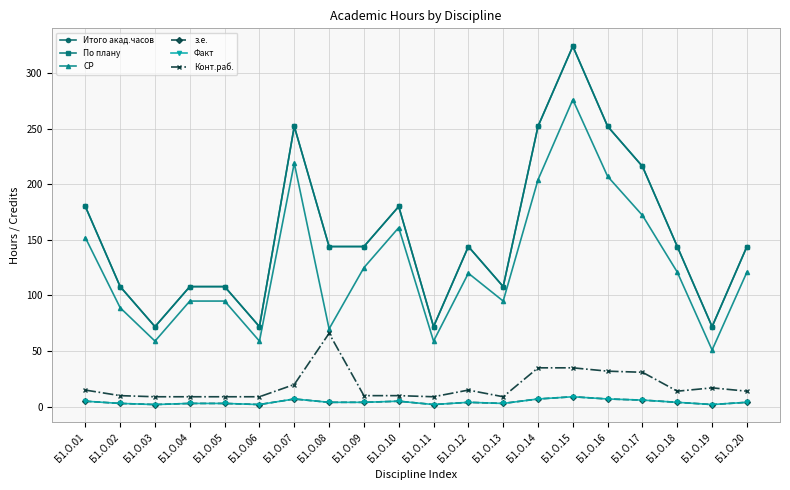

Which category has the highest value across all series?

Б1.О.15